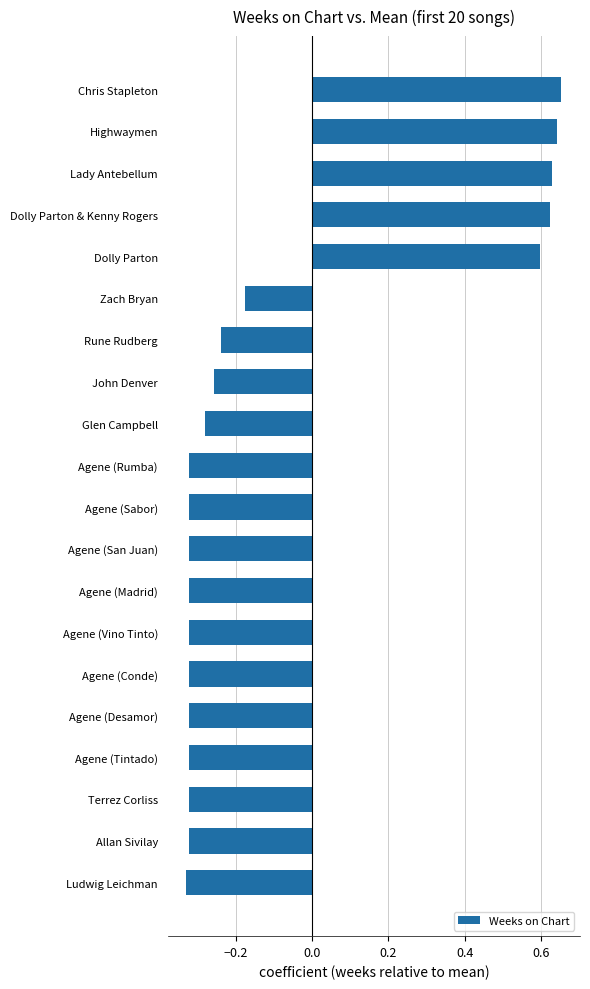

What is the difference between the maximum and minimum values?

1.0